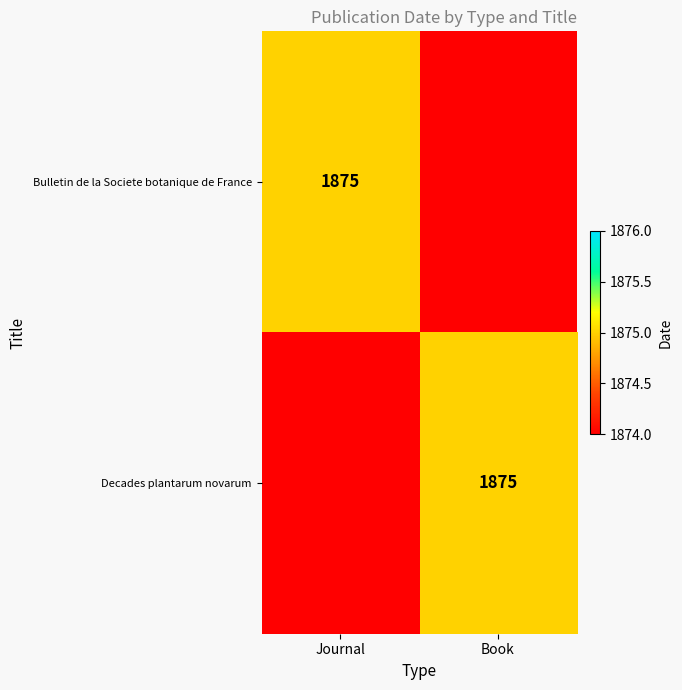

Is it true that Decades plantarum novarum equals 1875 at Book?

True